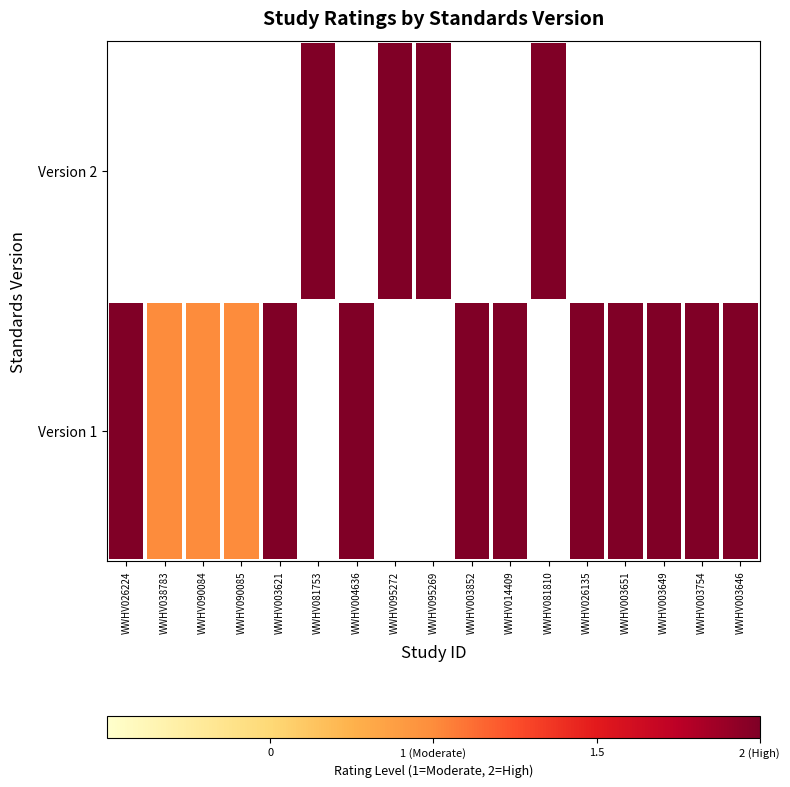

List the series in order of their peak value, highest first.

Version 1, Version 2